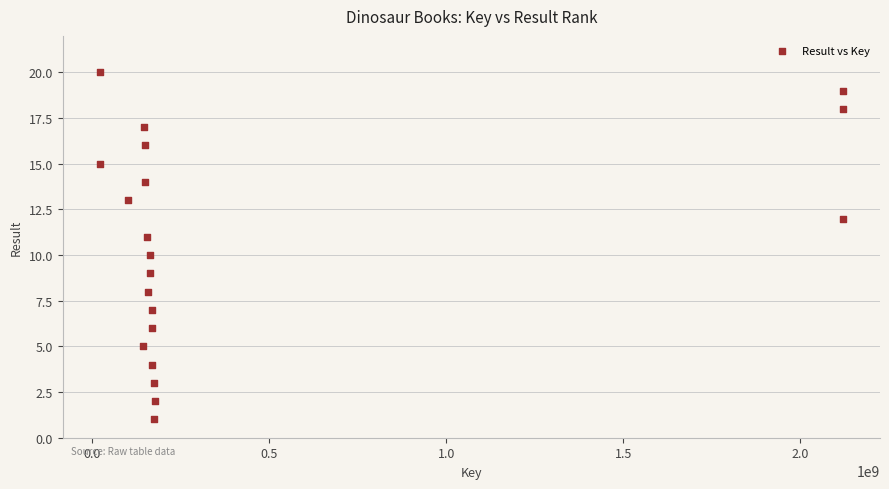

What is the range of X values (max minus min)?

2097671057